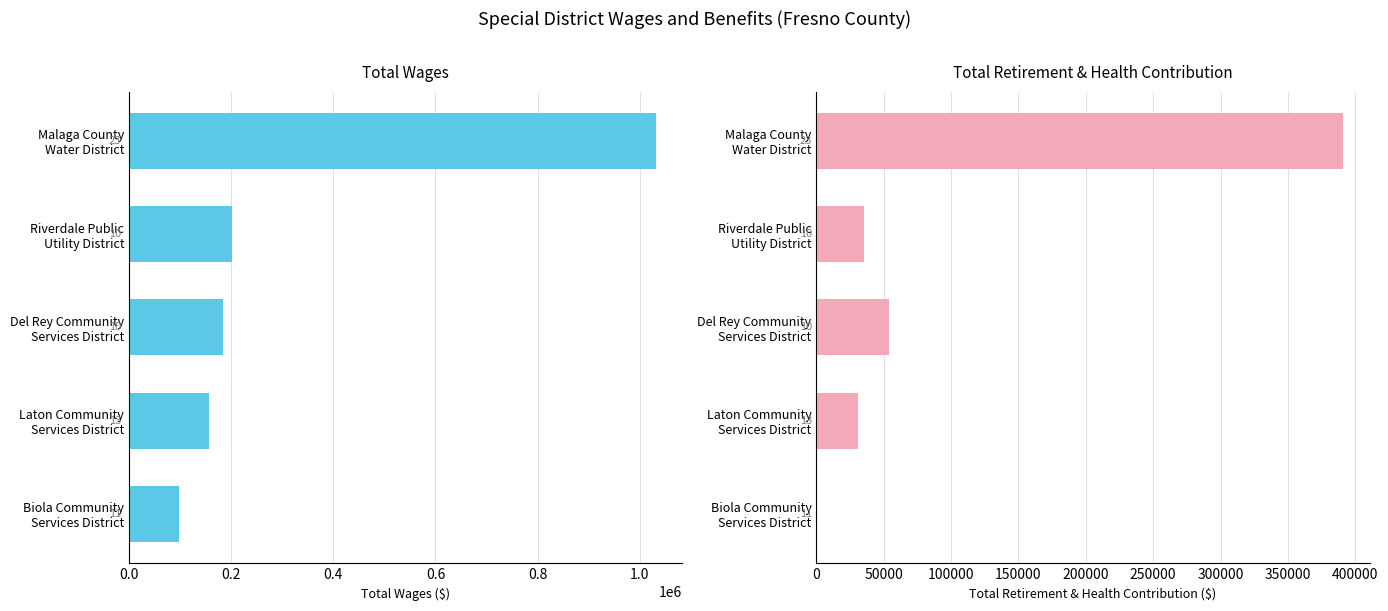

Is the value of Total Wages at Riverdale Public Utility District greater than the value of Total Retirement & Health Contribution at Laton Community Services District?

Yes